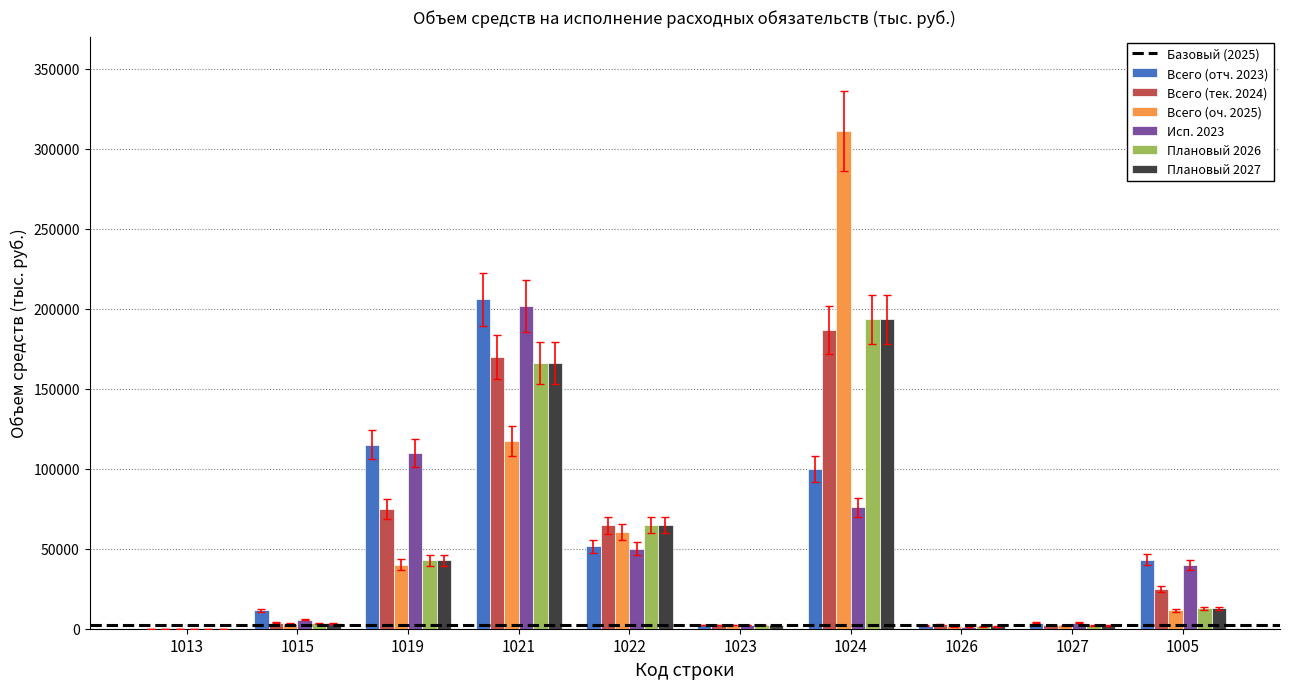

Is the value of Исп. 2023 at 1015 greater than the value of Плановый 2026 at 1013?

Yes